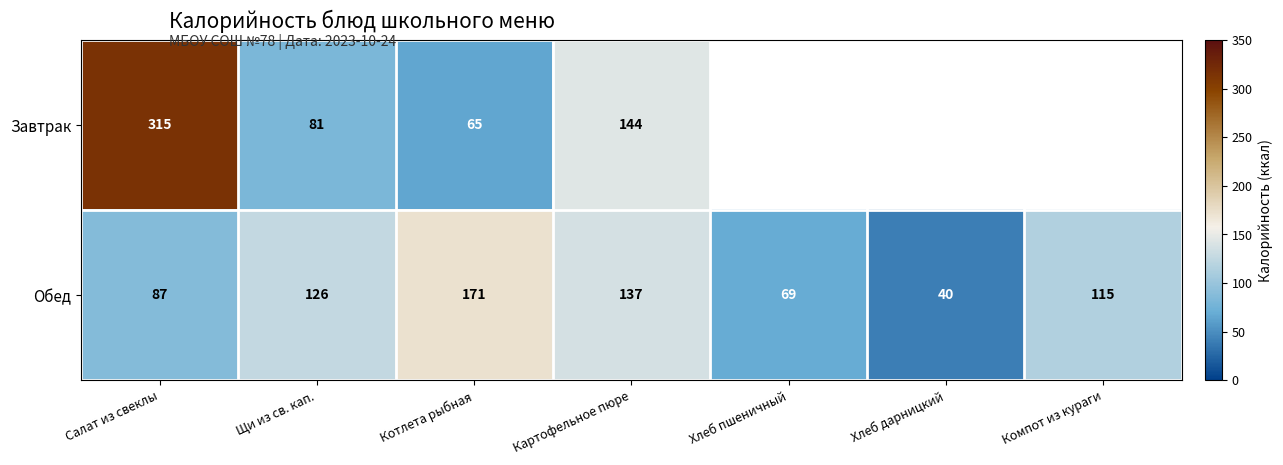

What is the approximate value of Обед at Котлета рыбная?

171